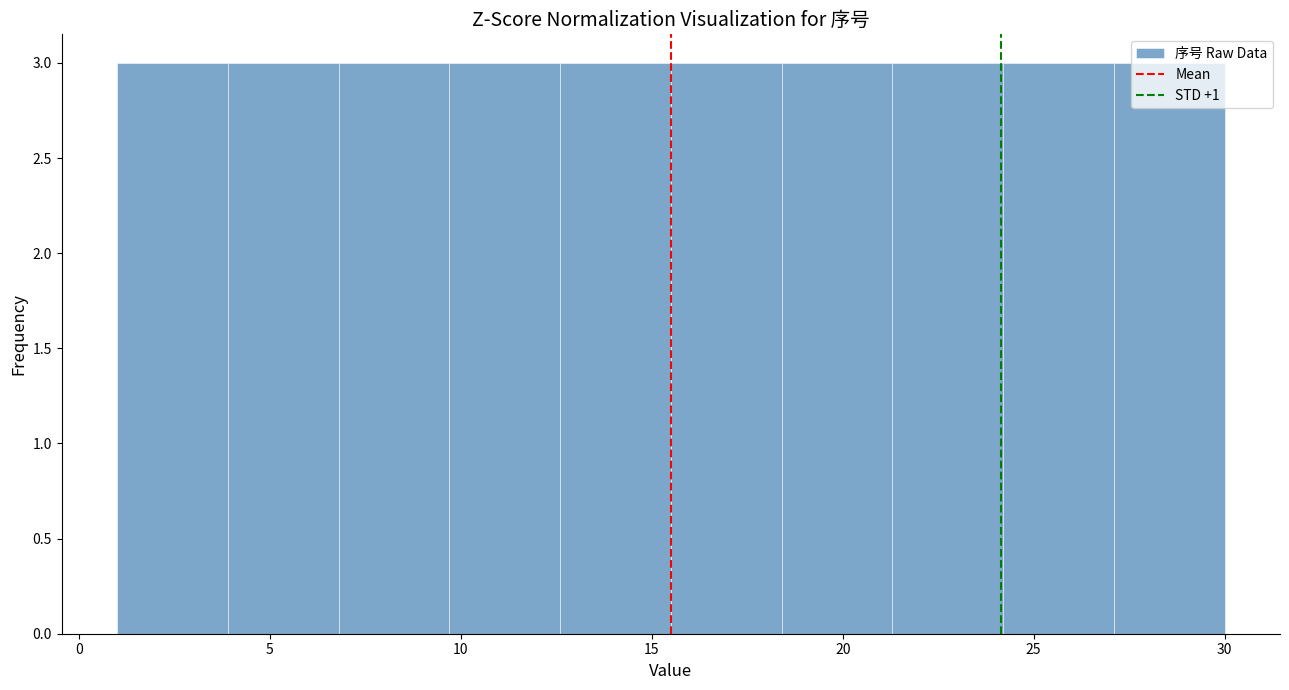

Reading left to right, list every bar in this chart as the range it spans on the x-axis followed by its height. Neither the bar edges nor the heights are printed on the chart, so give them approximately, as read against the axes.

1.0 to 3.9: 3
3.9 to 6.8: 3
6.8 to 9.7: 3
9.7 to 12.6: 3
12.6 to 15.5: 3
15.5 to 18.4: 3
18.4 to 21.3: 3
21.3 to 24.2: 3
24.2 to 27.1: 3
27.1 to 30.0: 3